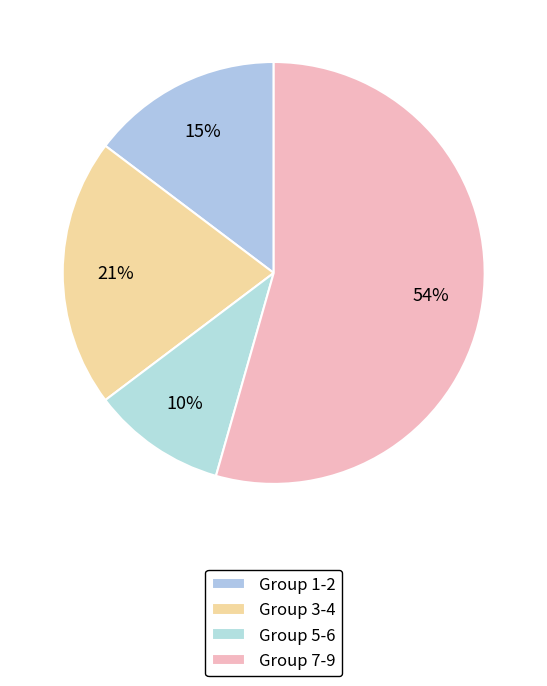

How many segments does this pie chart have?

4